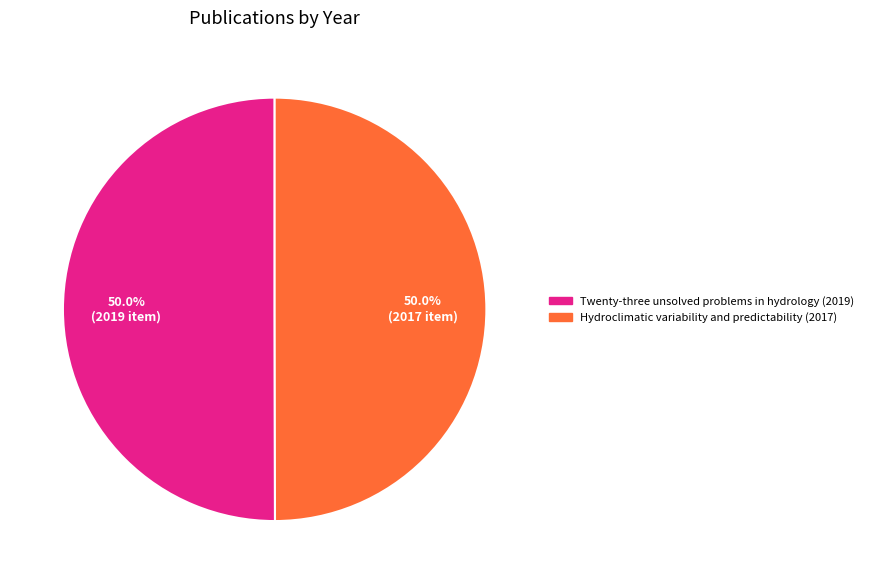

To the nearest percent, what portion does Hydroclimatic variability and predictability (2017) represent?

50%